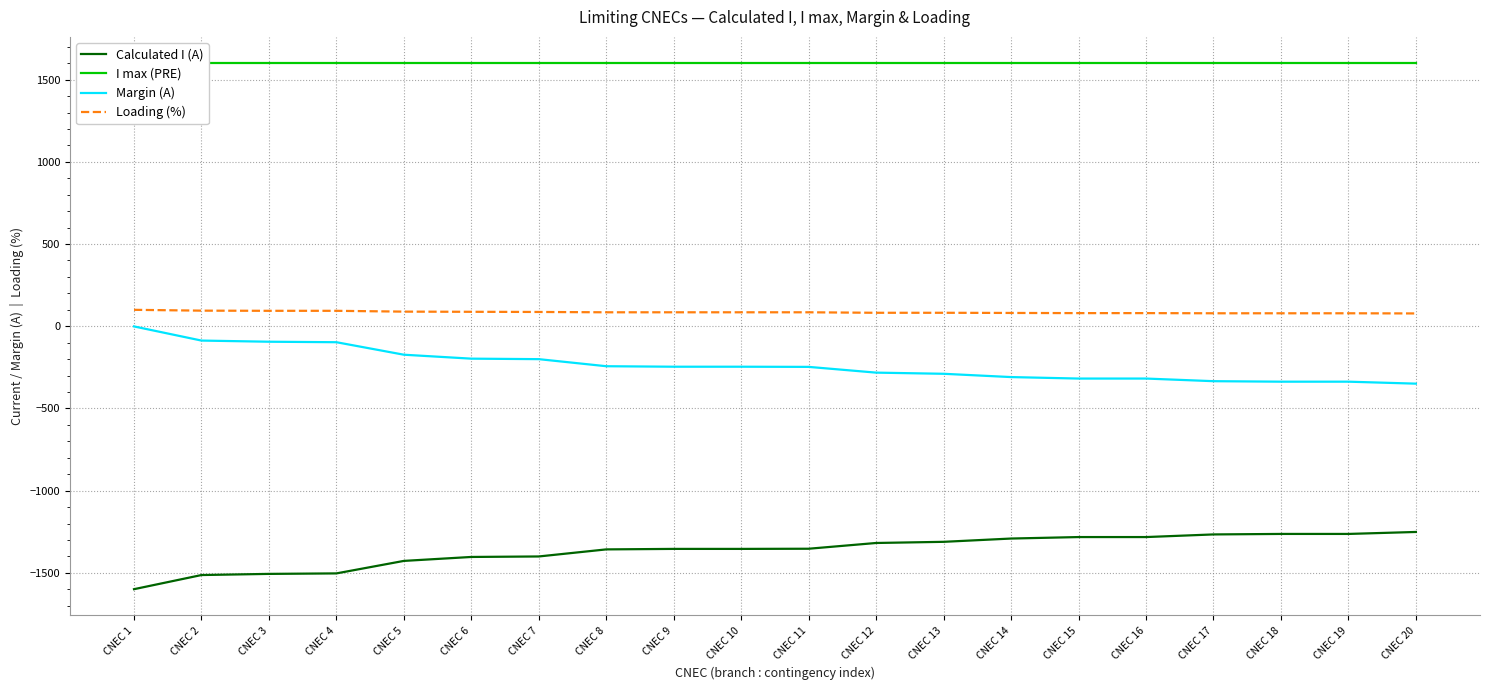

What is the sum of all Calculated I (A) values?

-27296